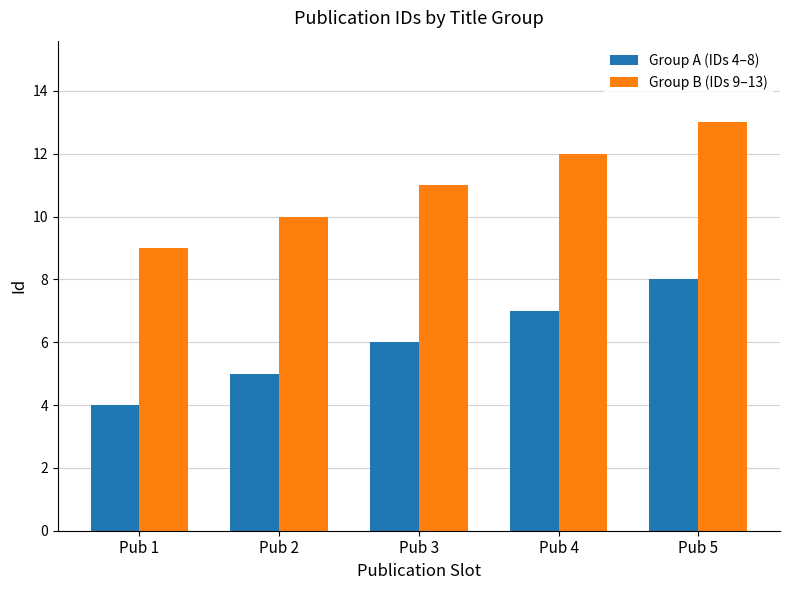

What is the value of the Group B (IDs 9–13) bar at the 2nd from the left?

10